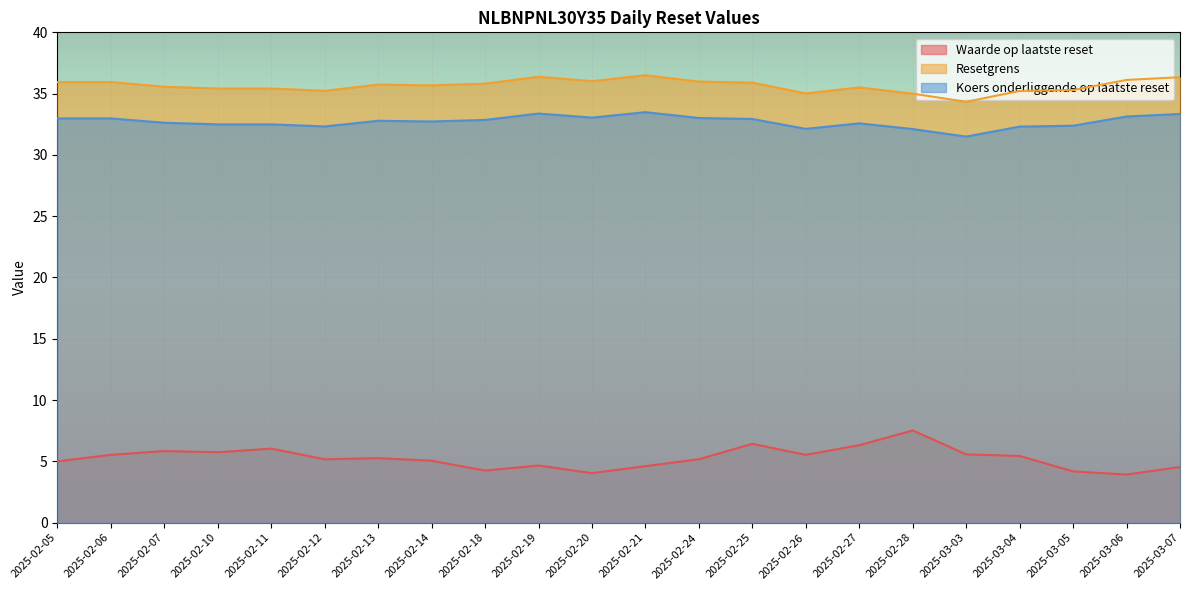

True or false: Resetgrens and Waarde op laatste reset cross at least once.

False